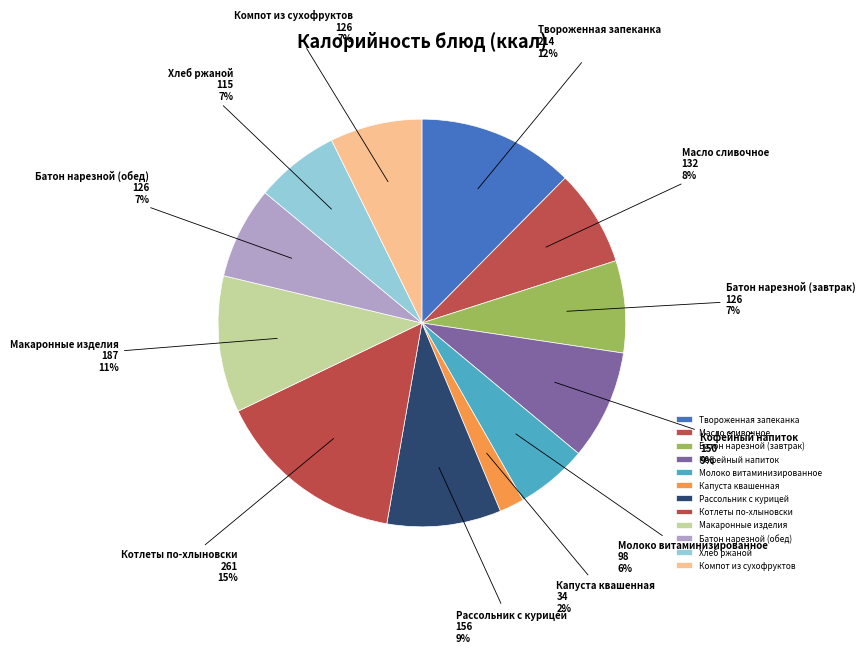

To the nearest percent, what is the difference between the Котлеты по-хлыновски and Батон нарезной (обед) slice percentages?

8%